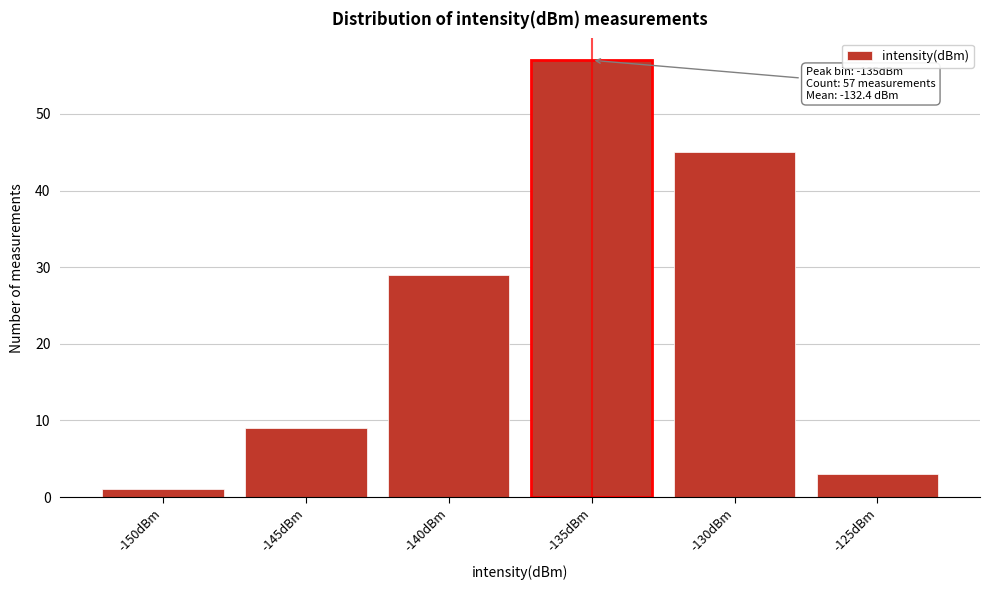

Reading left to right, extract all data points from this chart.

1	9	29	57	45	3